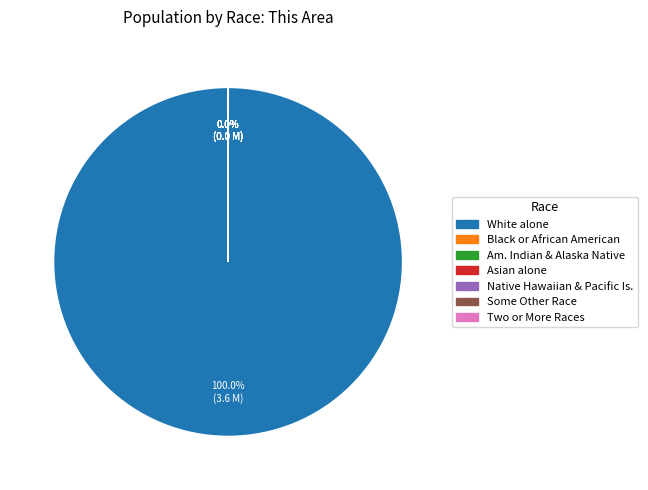

Is there any slice that represents more than half of the pie?

Yes